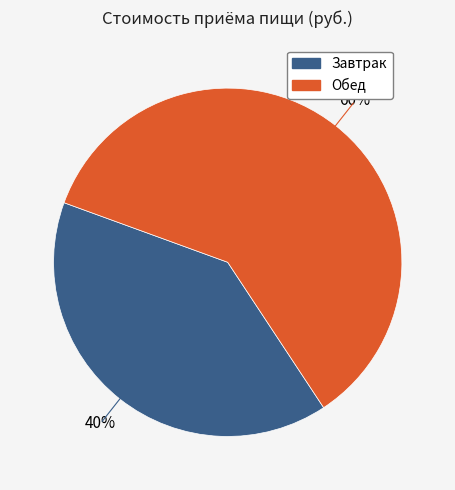

Combined, do Обед and Завтрак account for over 50%?

Yes